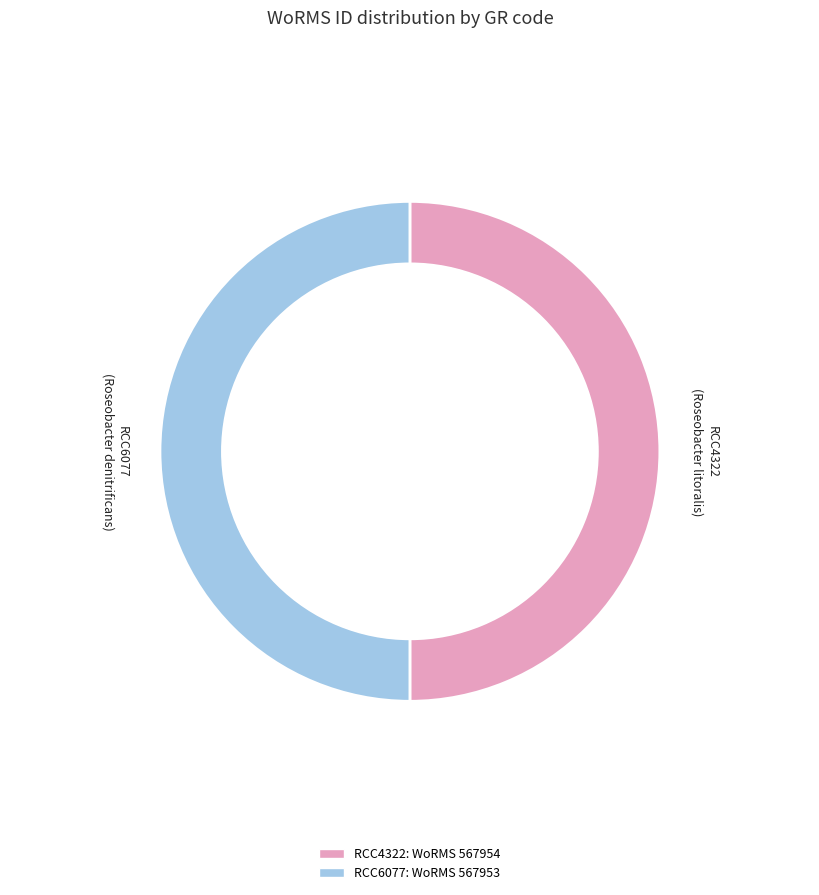

Is the sum of RCC4322 and RCC6077 greater than half?

Yes